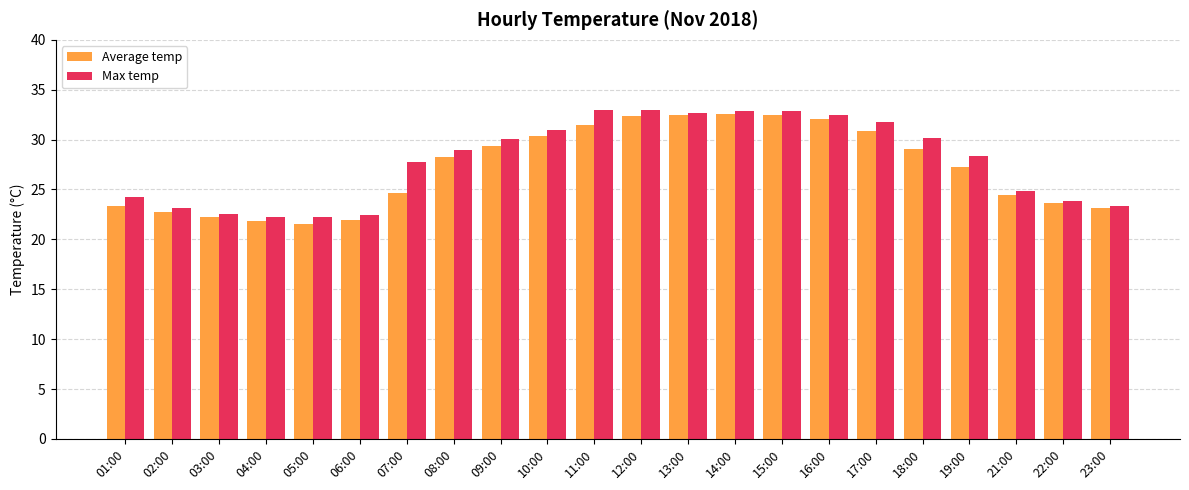

What are all the series names shown in the legend?

Average temp, Max temp